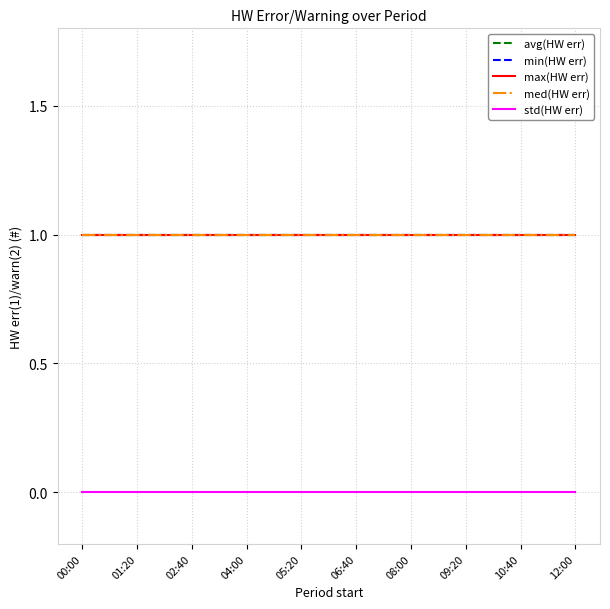

Does the chart have visible grid lines?

Yes